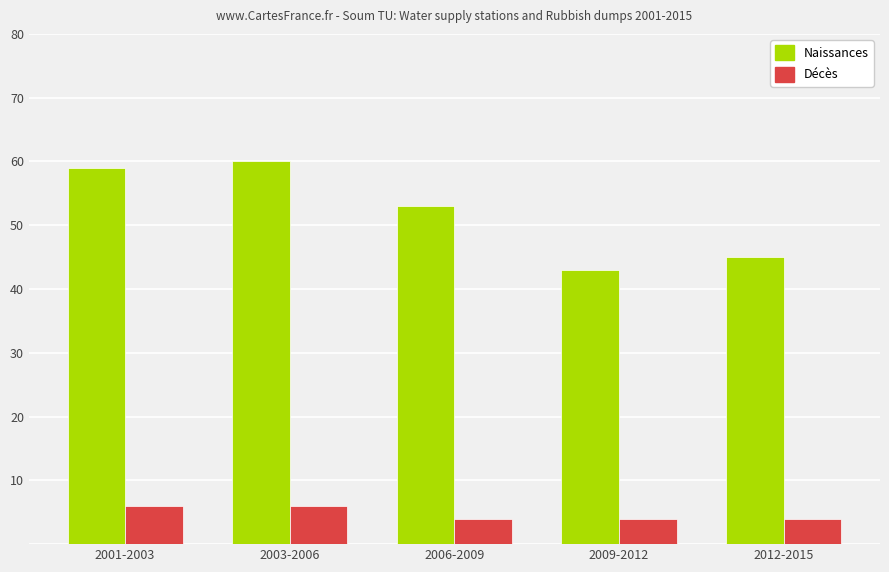

What is the minimum value shown in the chart?

4